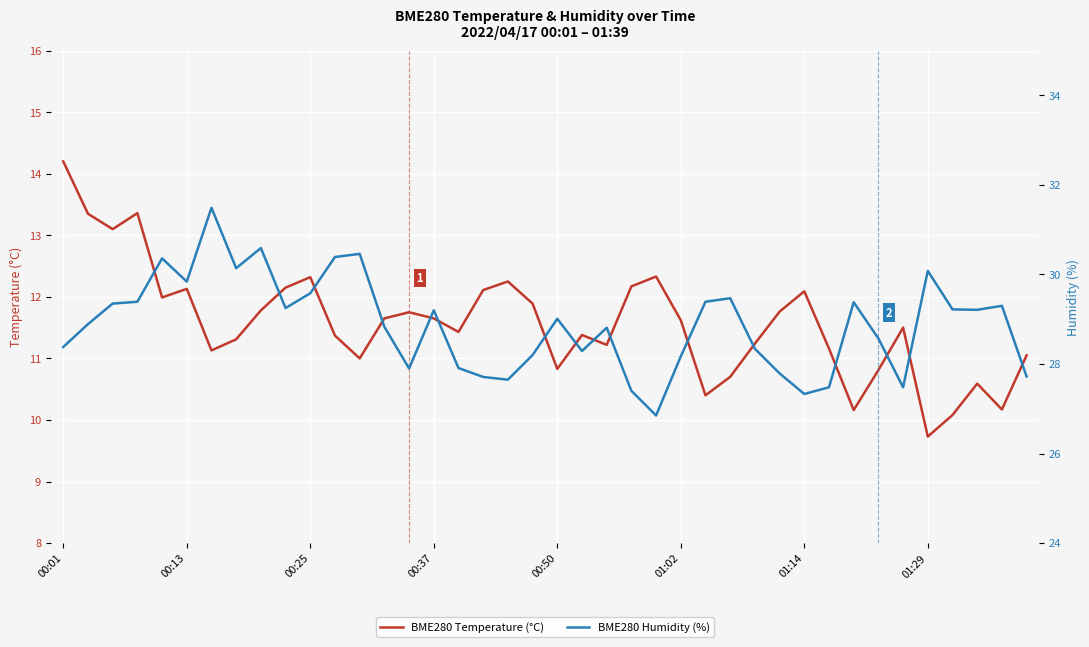

What is the label of the 24th point from the left?

23